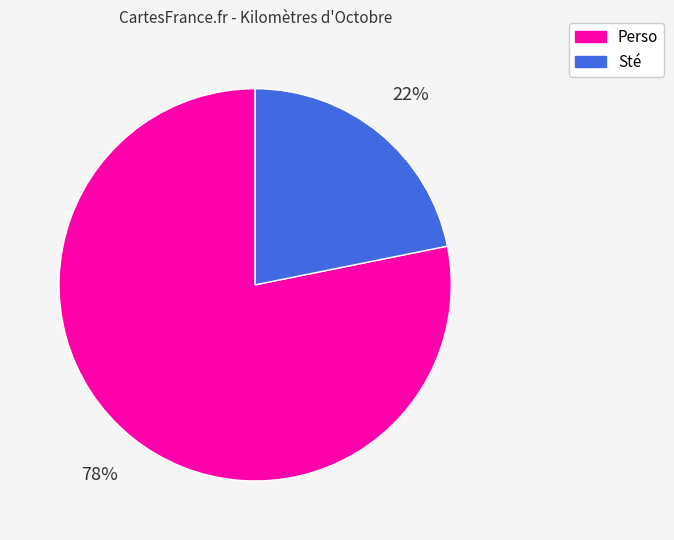

Does Perso represent more than half of the total?

Yes